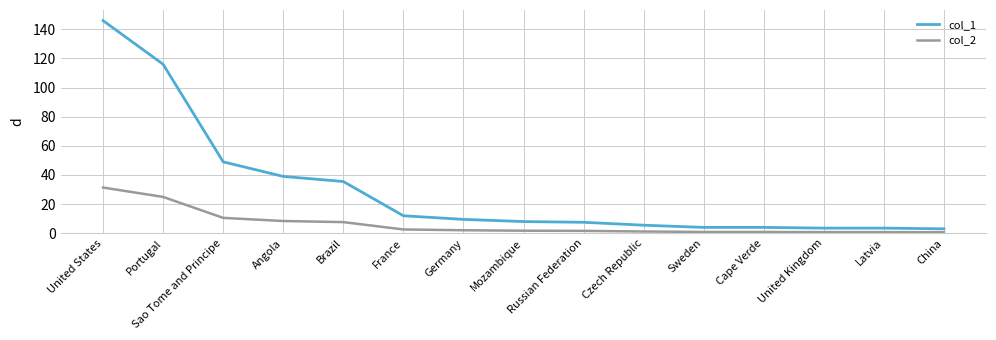

The value of col_1 at Czech Republic is 5.5. True or false?

True